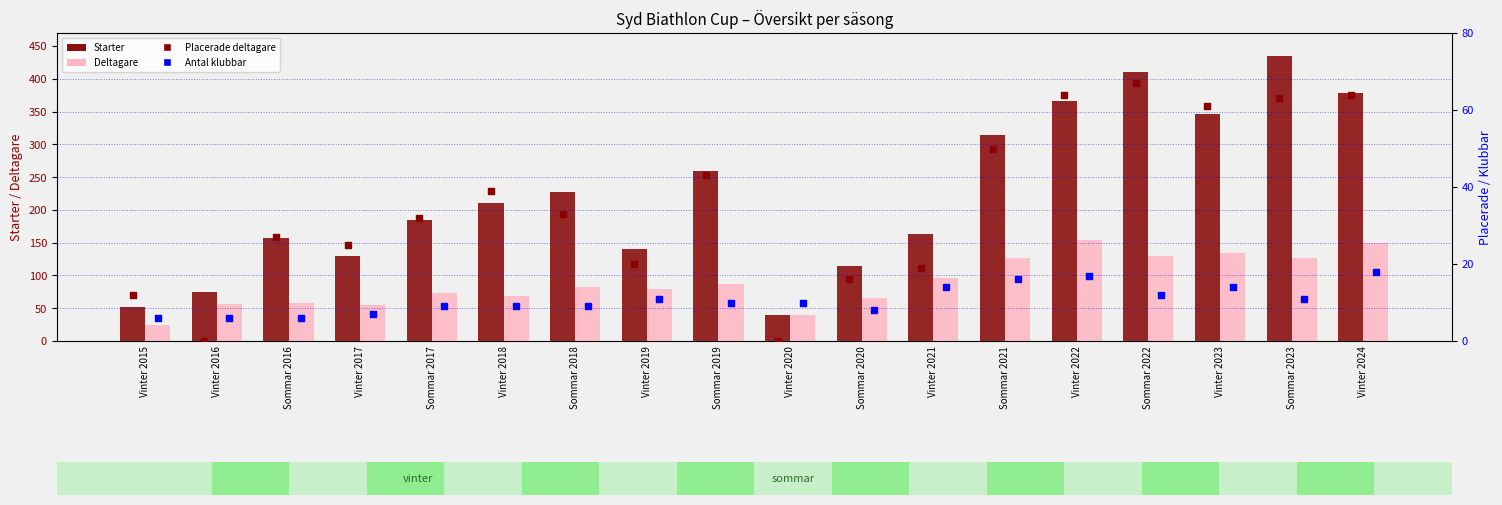

Which series contains the highest Y value?

Starter